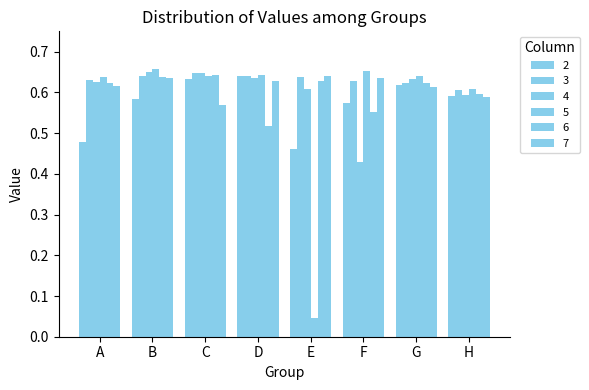

Read the 4 value at F.

0.4